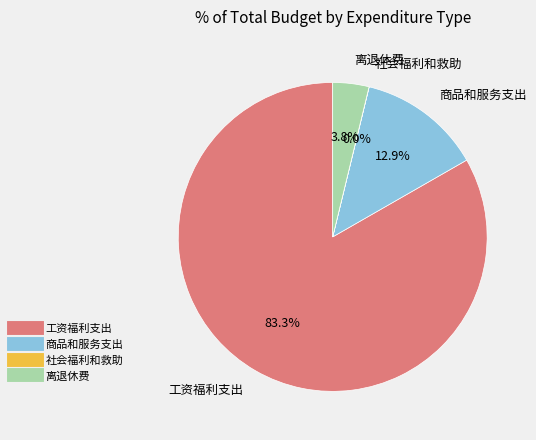

What is the majority slice?

工资福利支出